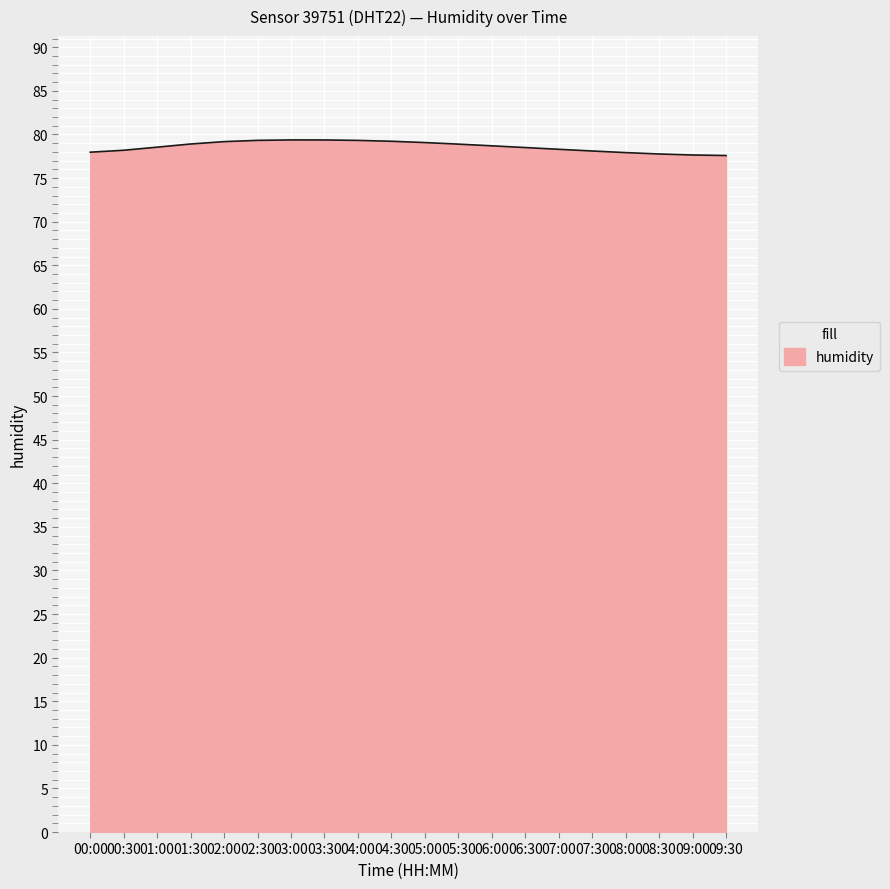

What is the ratio of the value at 02:00 to the value at 02:30?

1.0